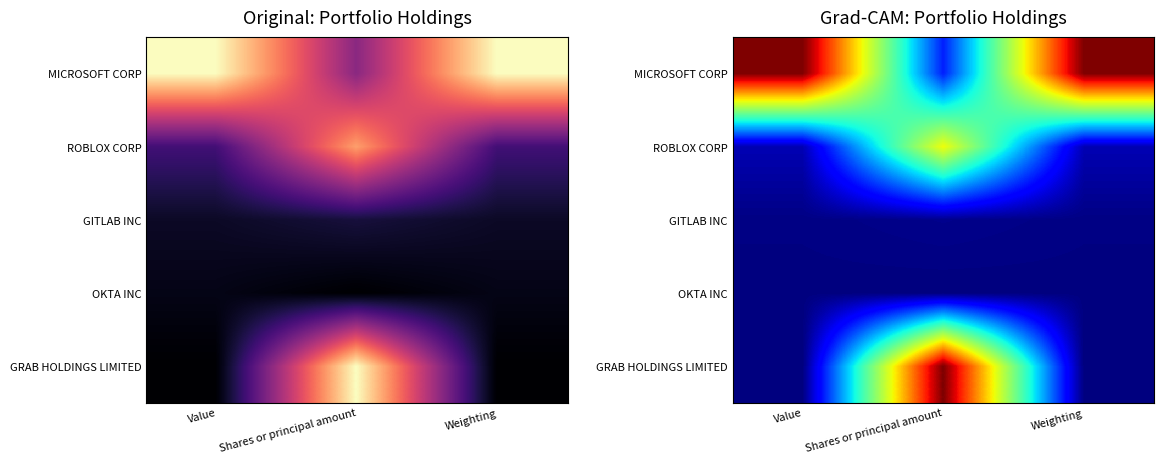

At which category is the sum across all series the highest?

Shares or principal amount